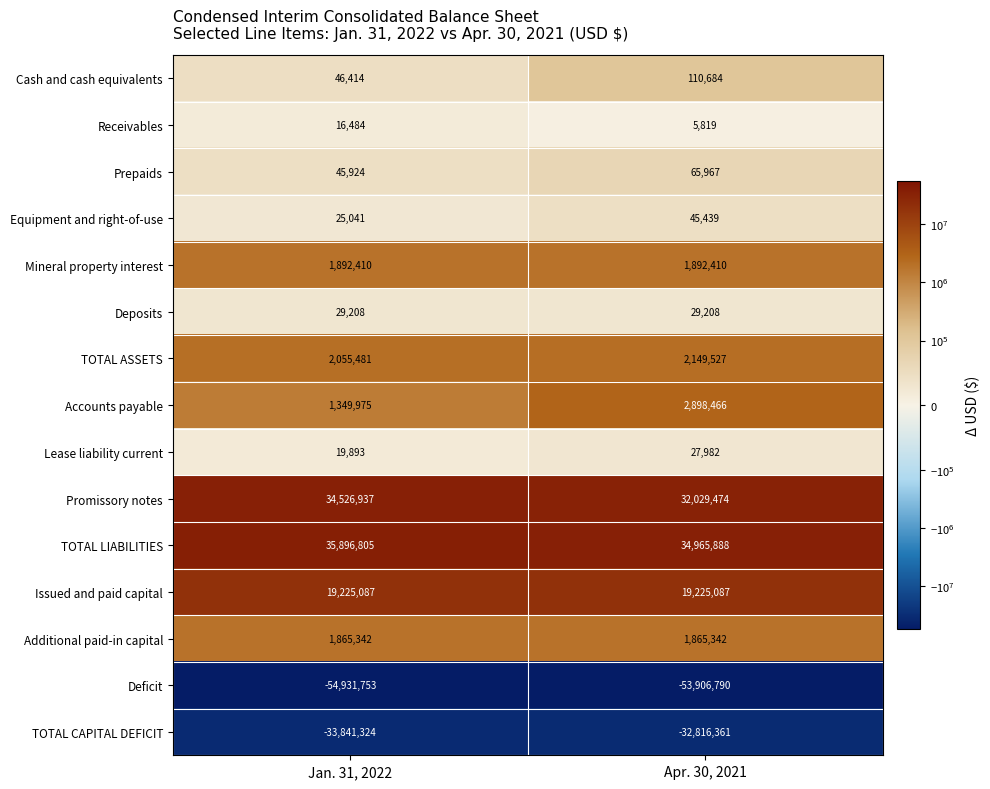

The Lease liability current series shows 9229 at Apr. 30, 2021. True or false?

False